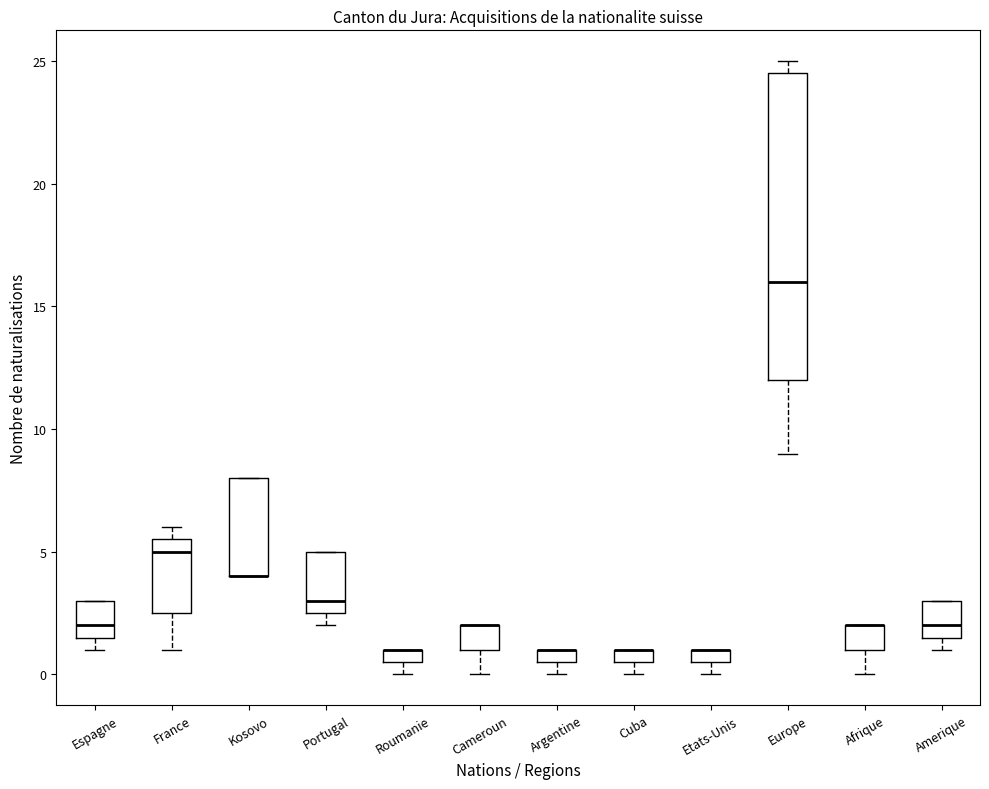

Which box is the tallest, from its lower edge to its upper edge?

Europe